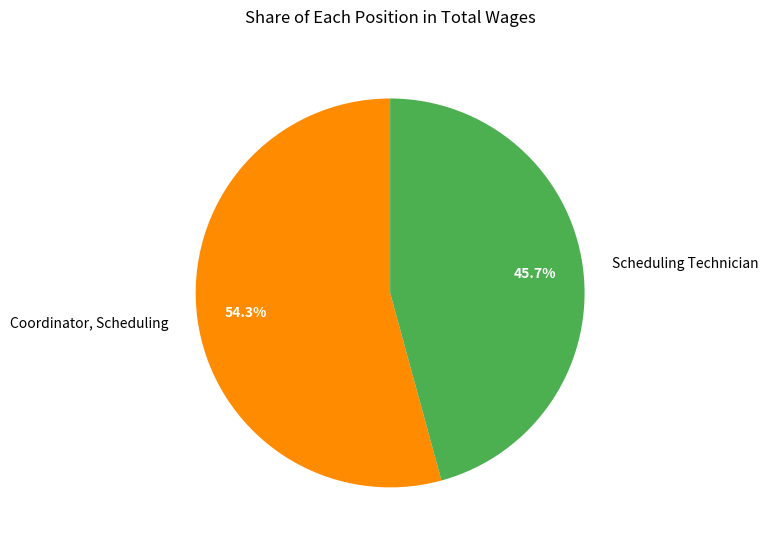

Which slice is the largest?

Coordinator, Scheduling